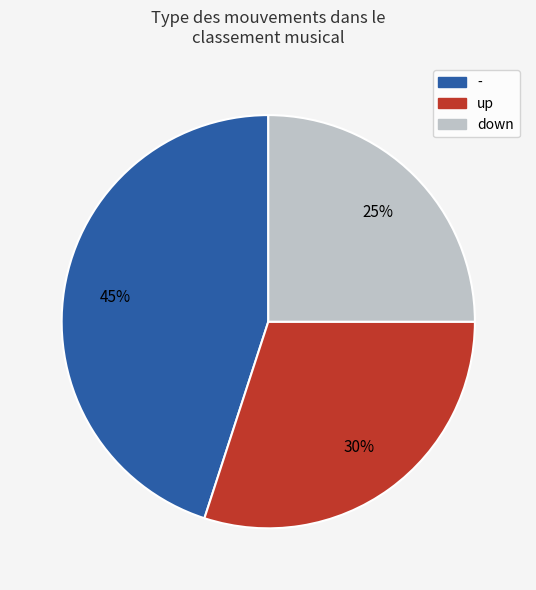

Combined, do - and down account for over 50%?

Yes